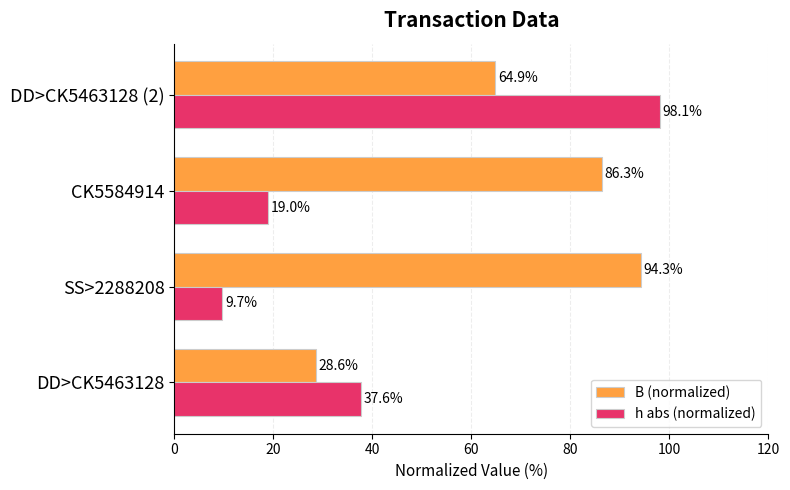

What is the average value of the B (normalized) series?

68.5